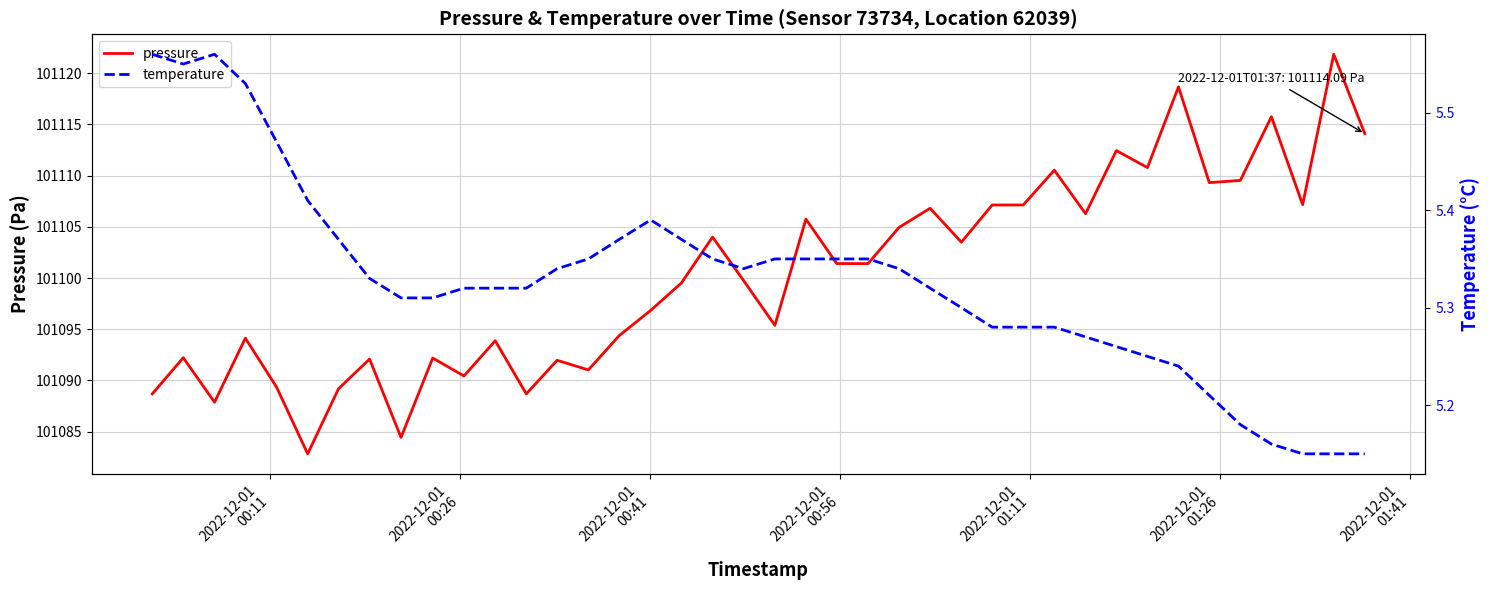

What is the highest value of the pressure series?

101121.8